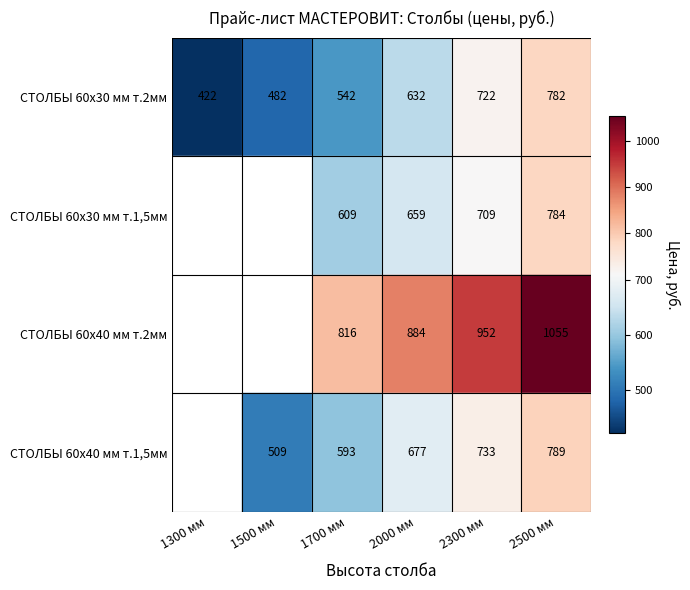

The СТОЛБЫ 60х40 мм т.2мм series shows 816 at 1700 мм. True or false?

True